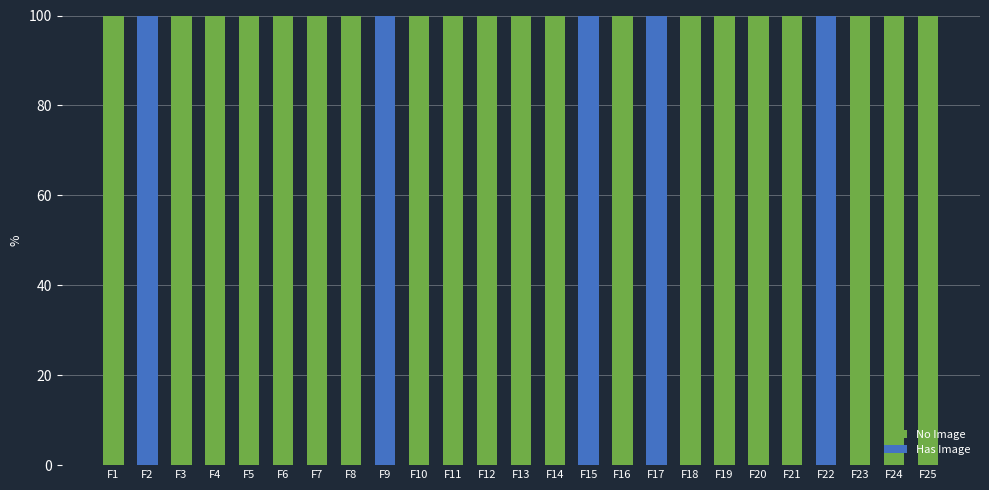

True or false: No Image has a value of 100 at F12.

True